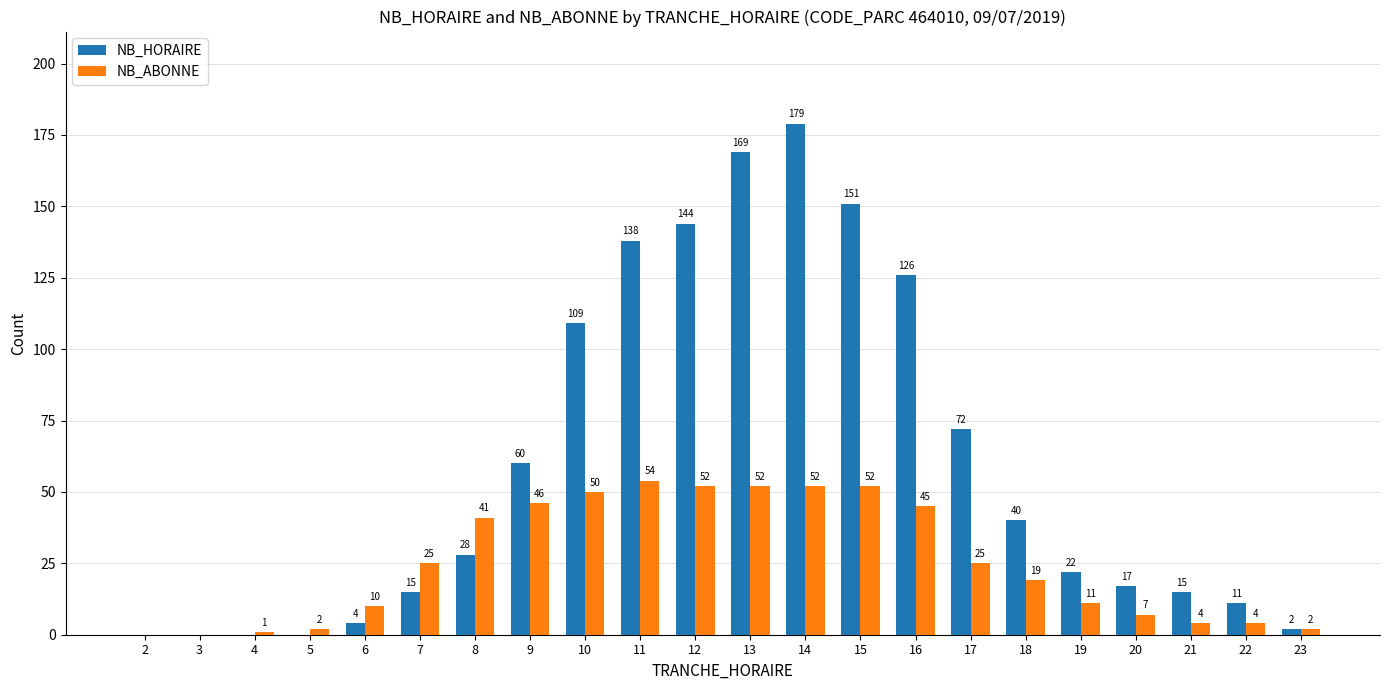

What is the sum of all NB_HORAIRE values?

1302